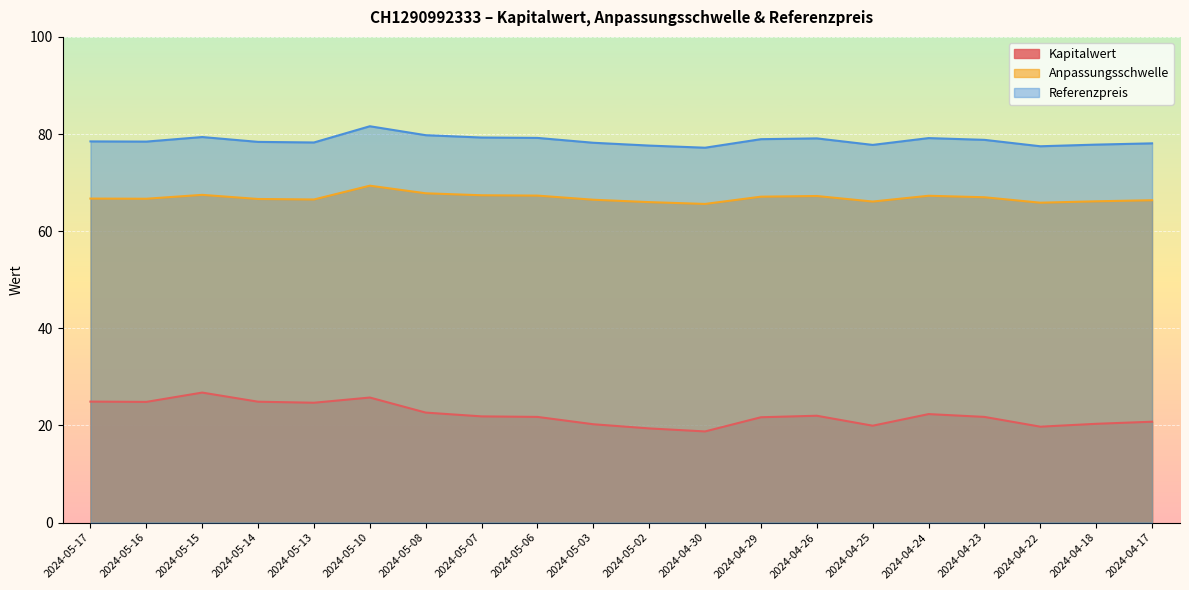

Count the number of data series in this chart.

3